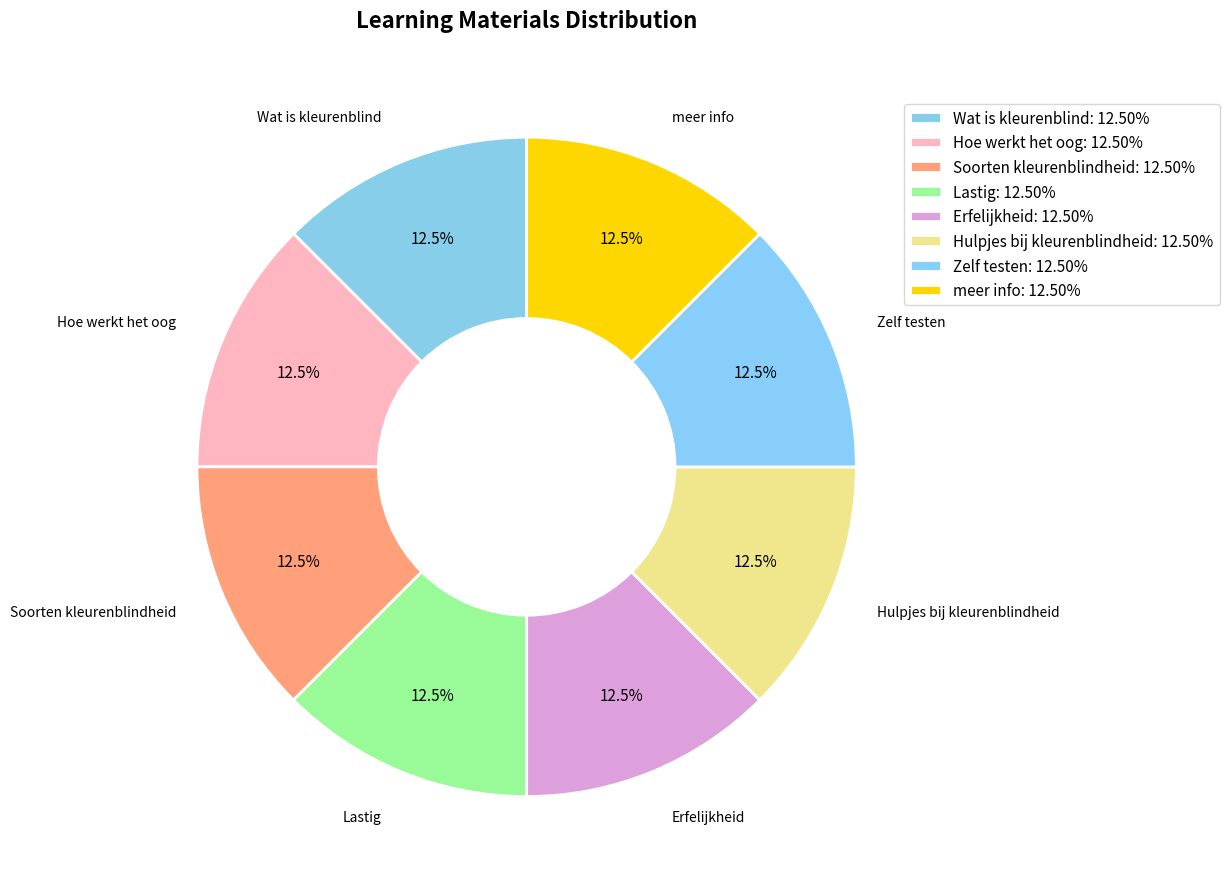

Is there any slice that represents more than half of the pie?

No